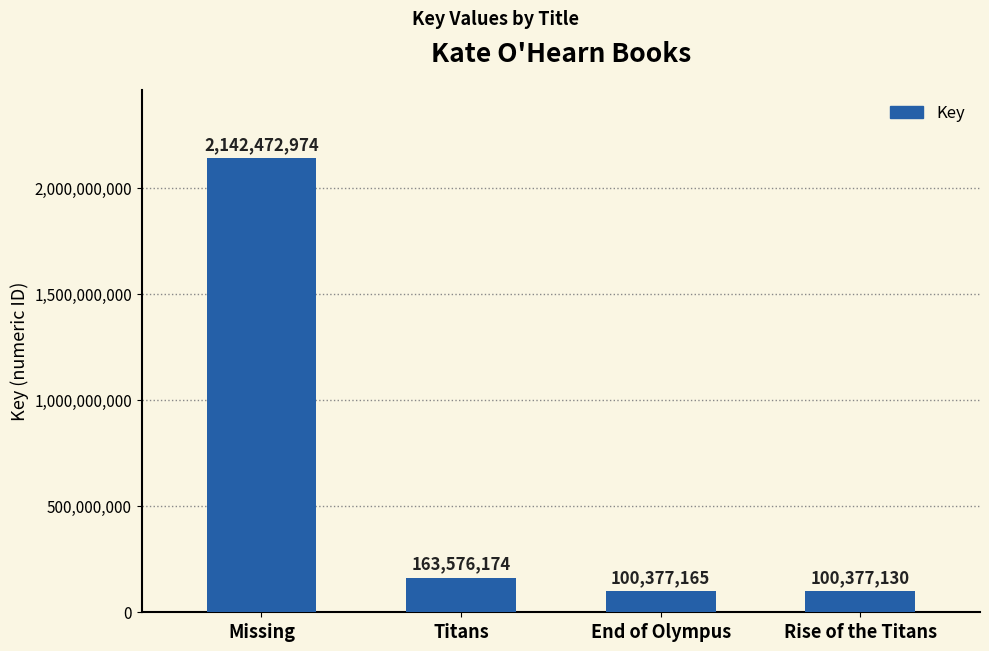

What is the difference between the maximum and minimum values?

2042095844